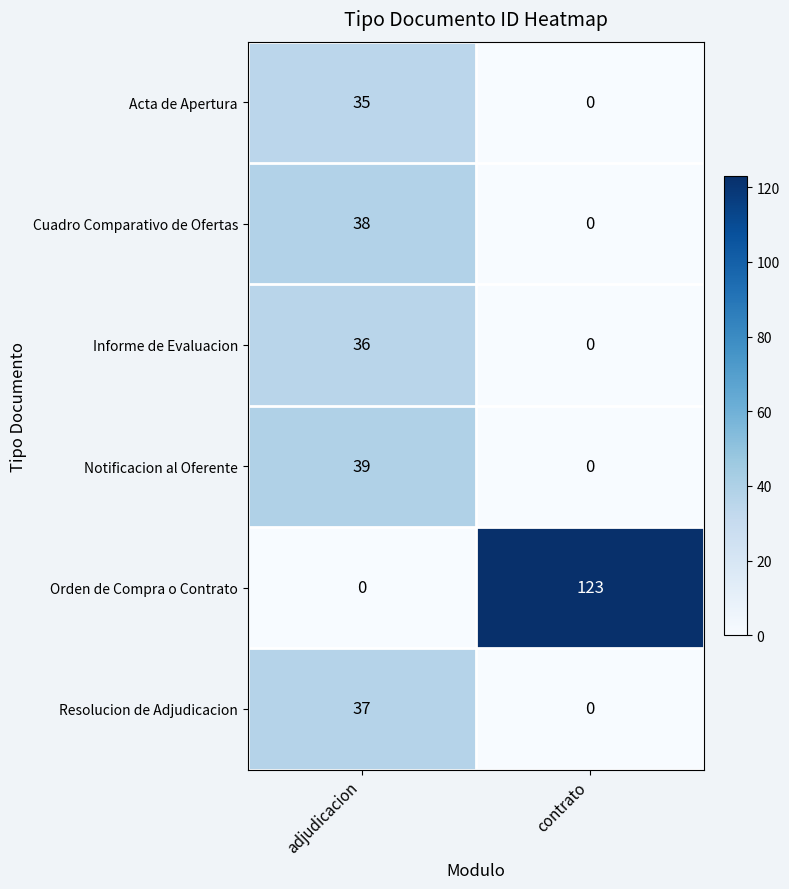

What is the approximate value of Orden de Compra o Contrato at contrato?

123